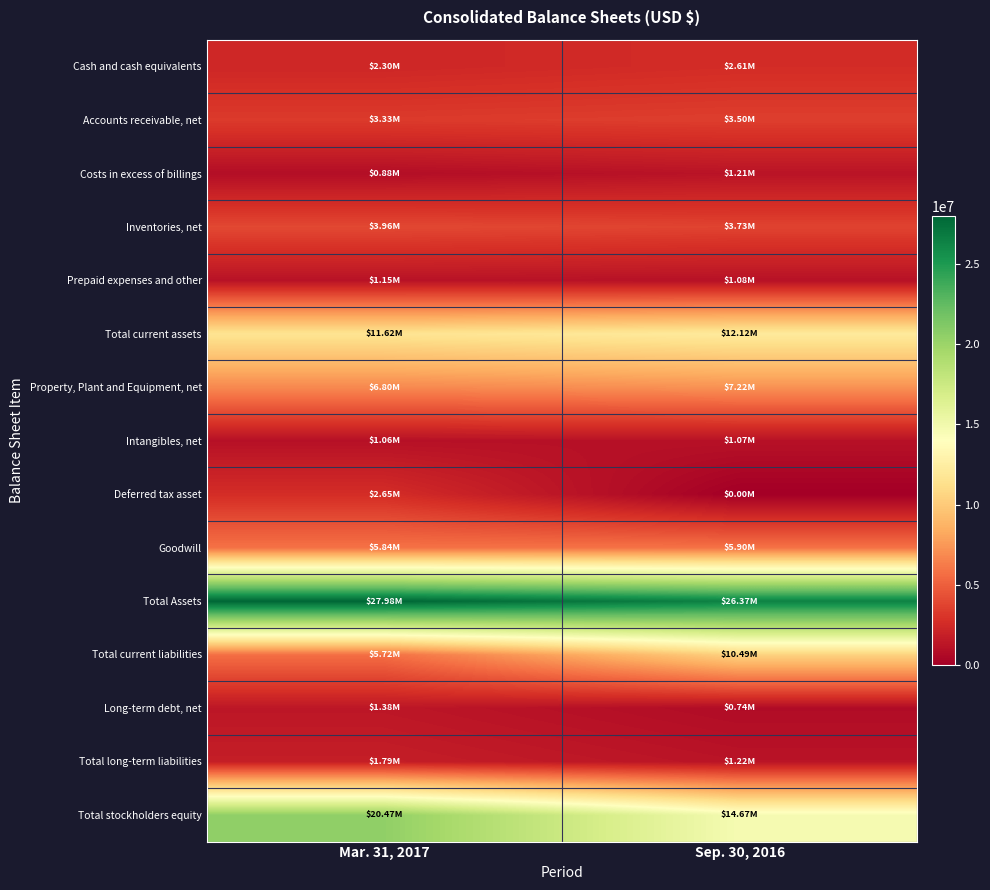

Reading left to right, what are all the values shown in this chart?

Cash and cash equivalents: Mar. 31, 2017=2299000	Sep. 30, 2016=2607000
Accounts receivable, net: Mar. 31, 2017=3325000	Sep. 30, 2016=3502000
Costs in excess of billings: Mar. 31, 2017=880000	Sep. 30, 2016=1208000
Inventories, net: Mar. 31, 2017=3965000	Sep. 30, 2016=3726000
Prepaid expenses and other: Mar. 31, 2017=1148000	Sep. 30, 2016=1078000
Total current assets: Mar. 31, 2017=11617000	Sep. 30, 2016=12121000
Property, Plant and Equipment, net: Mar. 31, 2017=6802000	Sep. 30, 2016=7223000
Intangibles, net: Mar. 31, 2017=1057000	Sep. 30, 2016=1067000
Deferred tax asset: Mar. 31, 2017=2649000	Sep. 30, 2016=0
Goodwill: Mar. 31, 2017=5838000	Sep. 30, 2016=5898000
Total Assets: Mar. 31, 2017=27976000	Sep. 30, 2016=26369000
Total current liabilities: Mar. 31, 2017=5718000	Sep. 30, 2016=10487000
Long-term debt, net: Mar. 31, 2017=1384000	Sep. 30, 2016=736000
Total long-term liabilities: Mar. 31, 2017=1788000	Sep. 30, 2016=1215000
Total stockholders equity: Mar. 31, 2017=20470000	Sep. 30, 2016=14667000